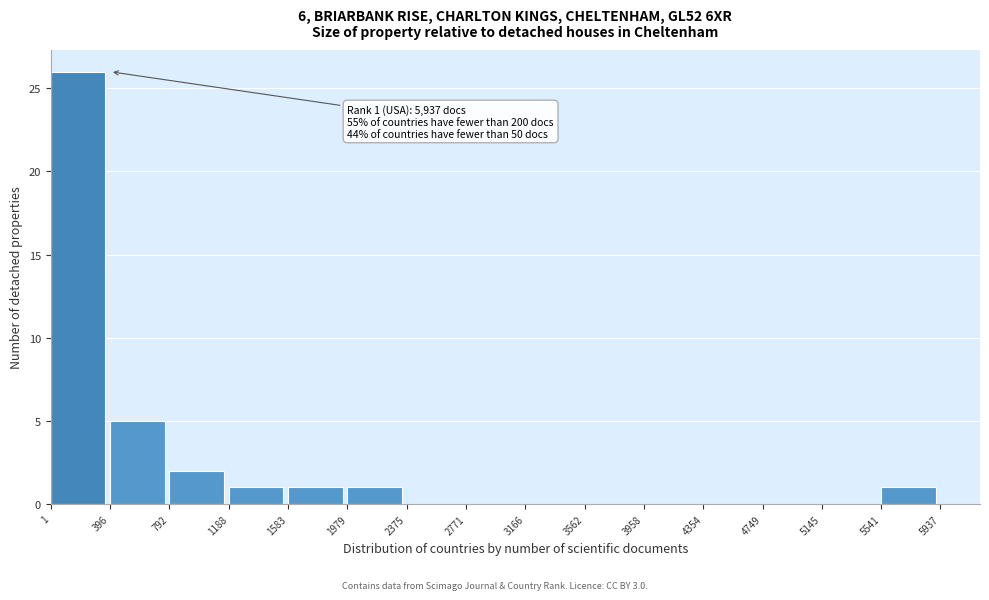

Which range on the x-axis has the tallest bar?

1 to 396